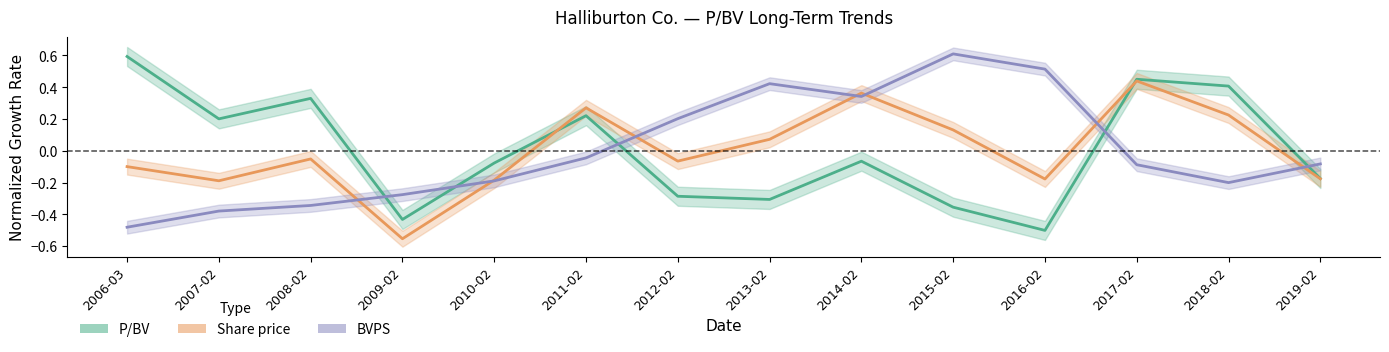

At which category does Share price reach its first local valley?

2007-02